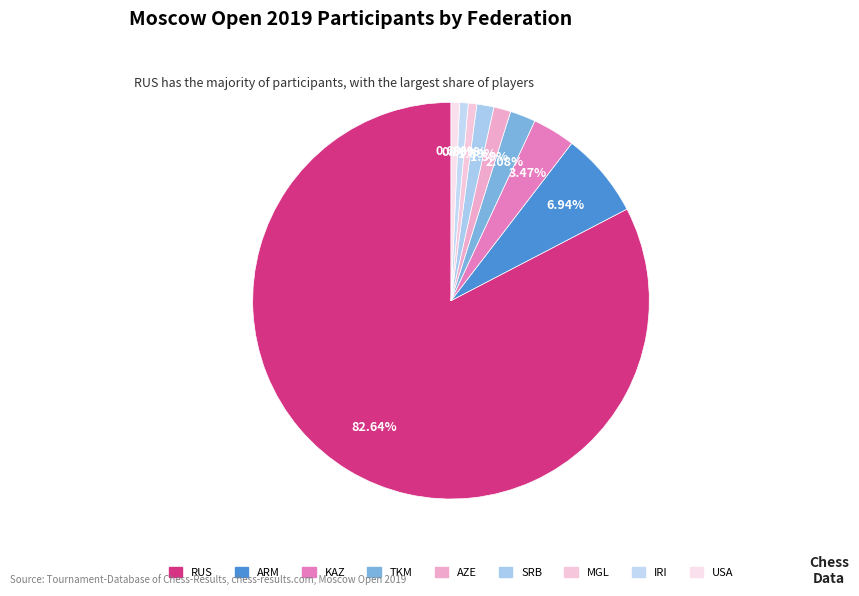

What percentage is the KAZ slice, to the nearest percent?

3%